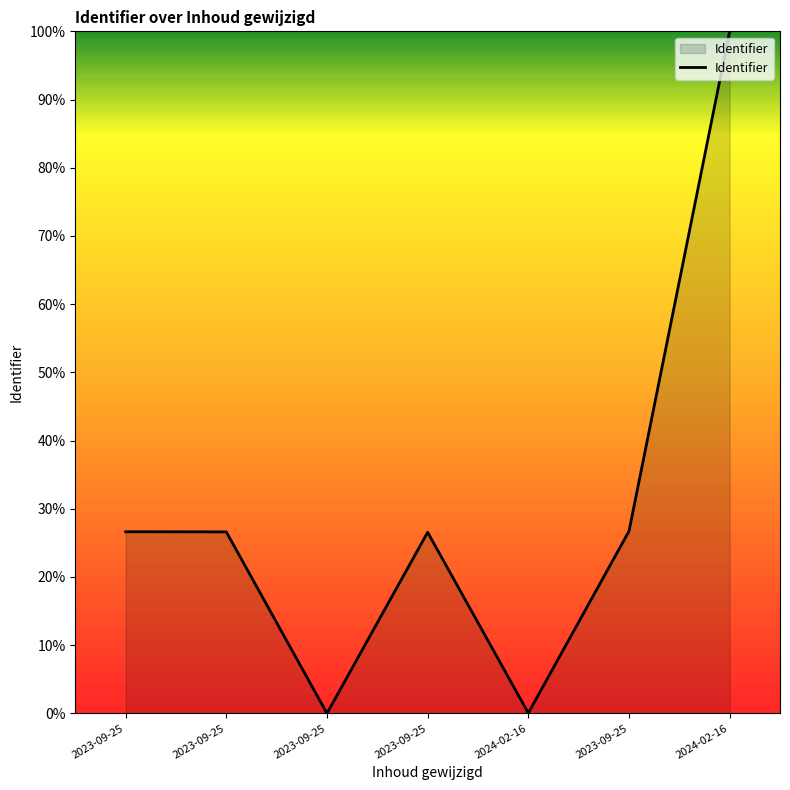

How many lines are shown in the chart?

1